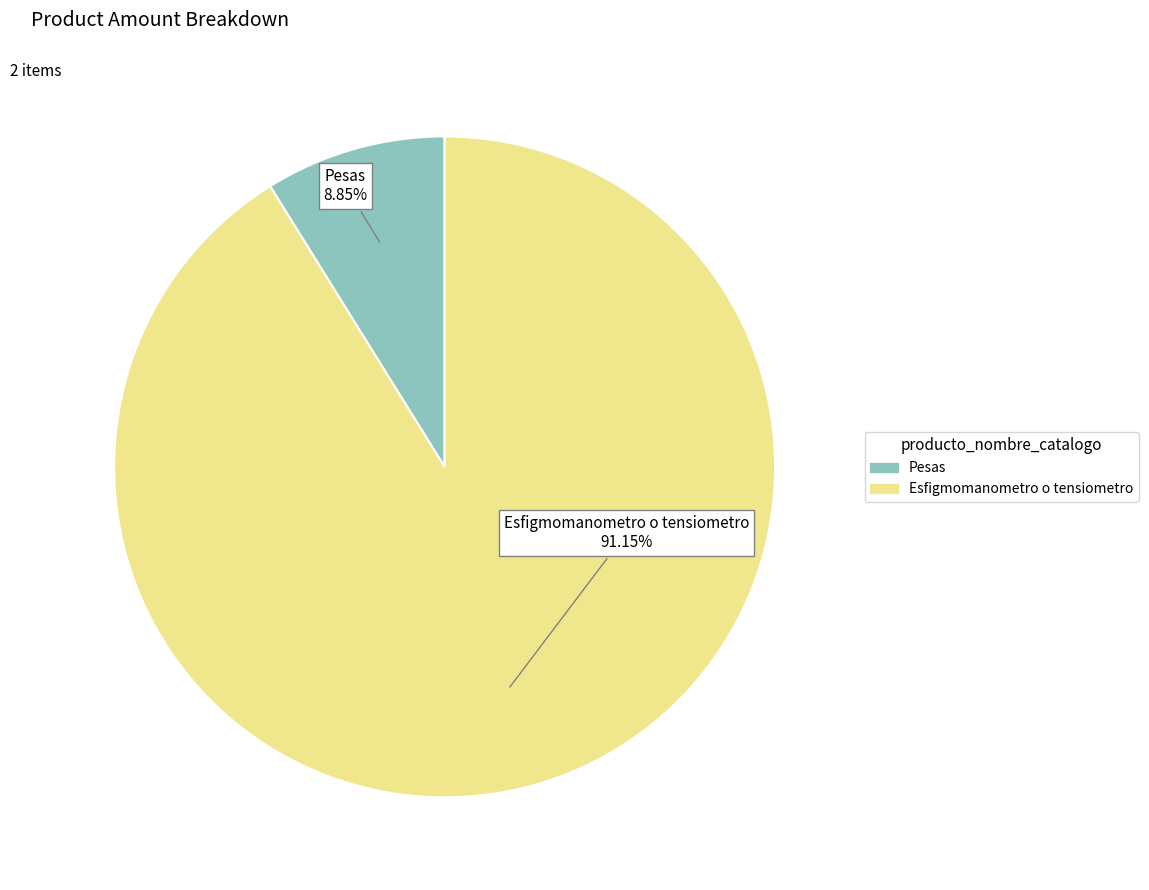

What is the smallest slice in the pie chart?

Pesas